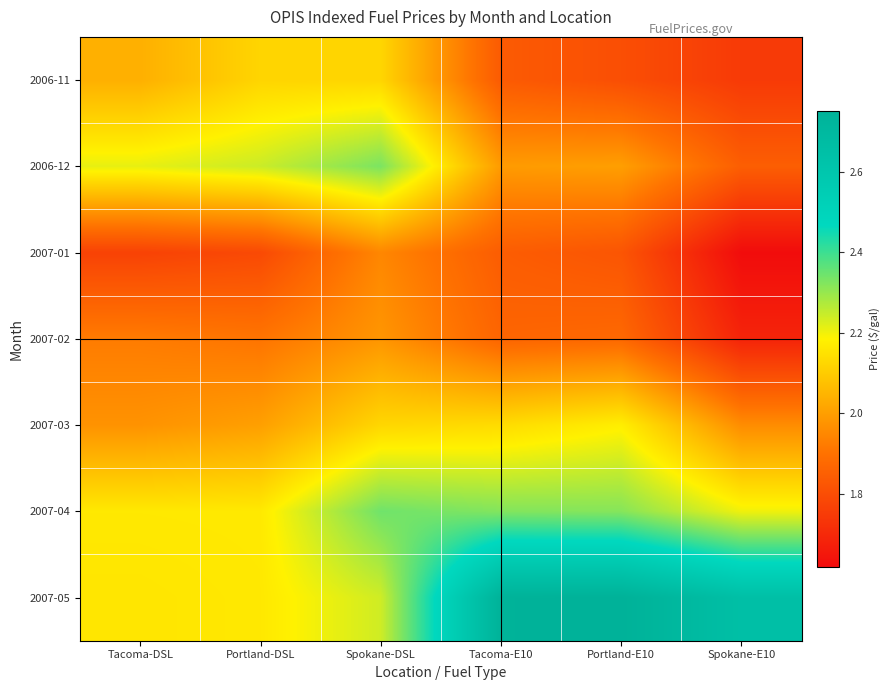

Reading left to right, list all the values displayed in this chart.

2006-11: Tacoma-DSL=2.0	Portland-DSL=2.1	Spokane-DSL=2.1	Tacoma-E10=1.8	Portland-E10=1.8	Spokane-E10=1.7
2006-12: Tacoma-DSL=2.2	Portland-DSL=2.2	Spokane-DSL=2.3	Tacoma-E10=2.0	Portland-E10=2.0	Spokane-E10=1.8
2007-01: Tacoma-DSL=1.8	Portland-DSL=1.8	Spokane-DSL=1.9	Tacoma-E10=1.8	Portland-E10=1.8	Spokane-E10=1.6
2007-02: Tacoma-DSL=1.9	Portland-DSL=1.9	Spokane-DSL=2.0	Tacoma-E10=1.9	Portland-E10=1.9	Spokane-E10=1.7
2007-03: Tacoma-DSL=2.0	Portland-DSL=2.0	Spokane-DSL=2.1	Tacoma-E10=2.1	Portland-E10=2.2	Spokane-E10=2.0
2007-04: Tacoma-DSL=2.2	Portland-DSL=2.2	Spokane-DSL=2.3	Tacoma-E10=2.3	Portland-E10=2.3	Spokane-E10=2.2
2007-05: Tacoma-DSL=2.2	Portland-DSL=2.2	Spokane-DSL=2.2	Tacoma-E10=2.7	Portland-E10=2.8	Spokane-E10=2.7